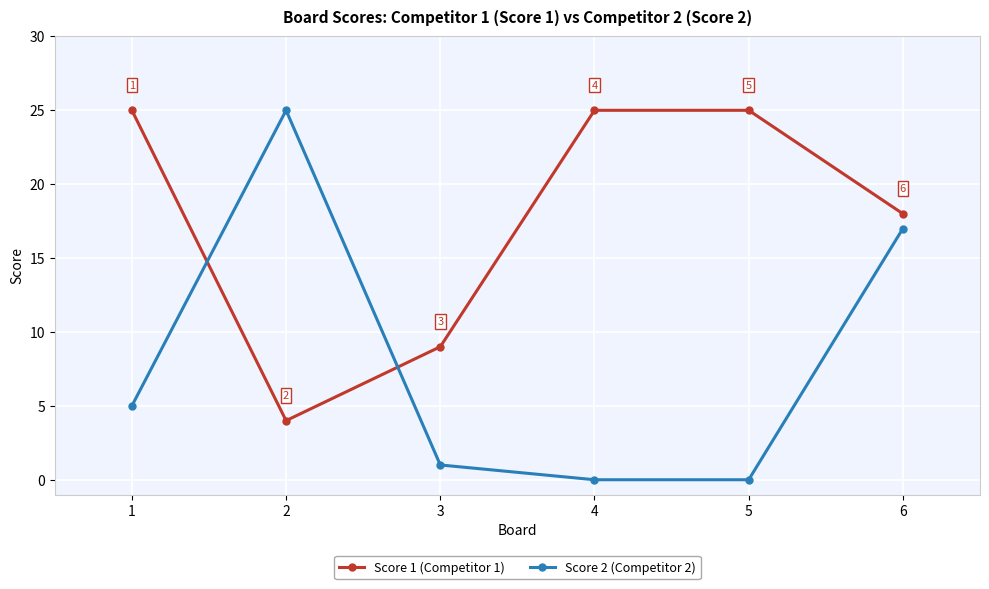

What is the difference between the highest and lowest values at 1?

20